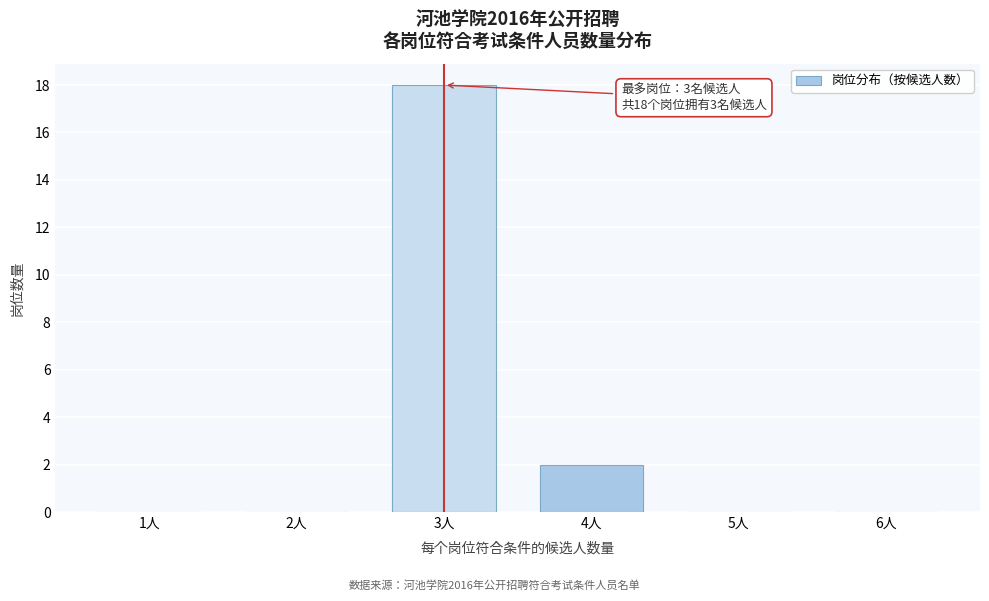

Reading left to right, list all the values displayed in this chart.

1人=0	2人=0	3人=18	4人=2	5人=0	6人=0